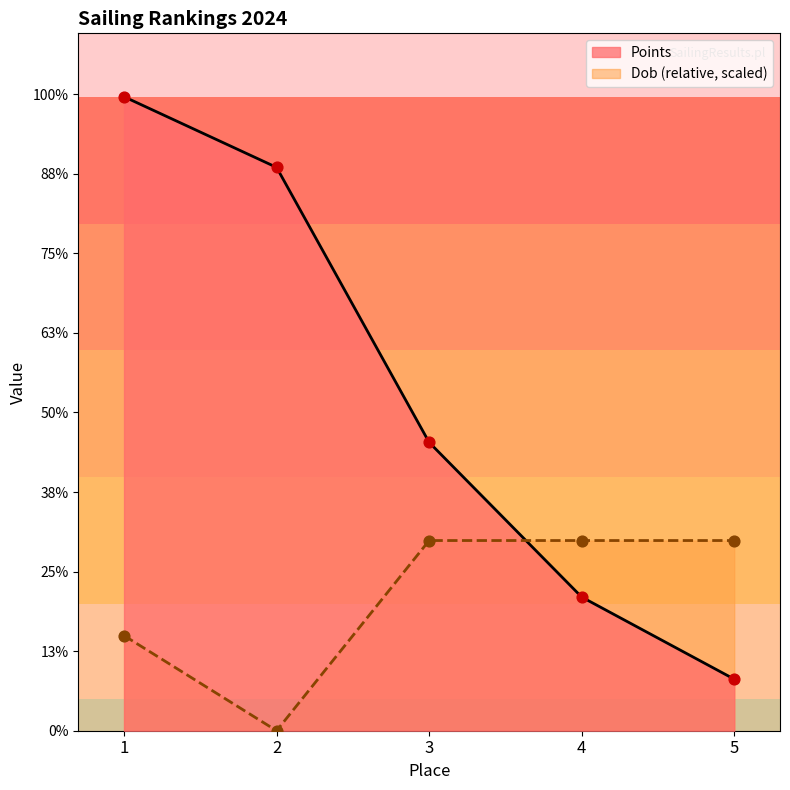

Which series has the largest total across all categories?

Points